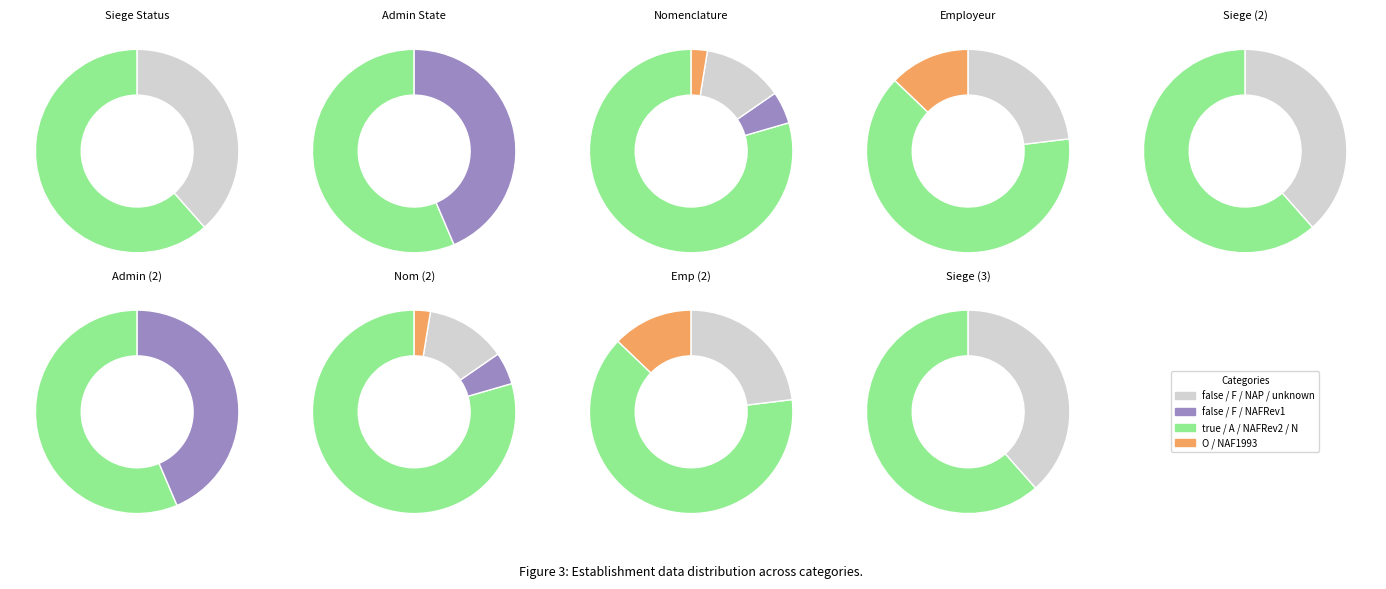

Count the number of slices in the pie.

2